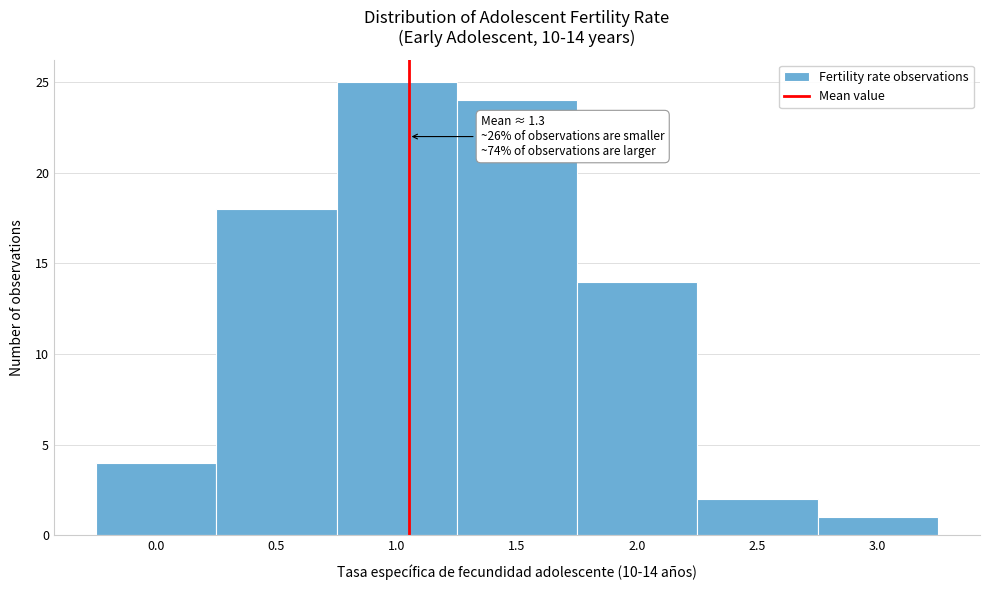

Reading left to right, extract all data points from this chart.

4	18	25	24	14	2	1